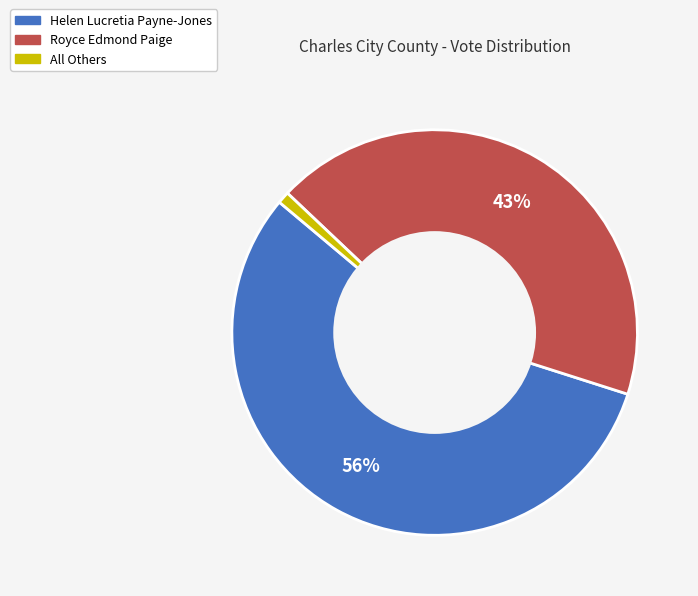

How many segments does this pie chart have?

3